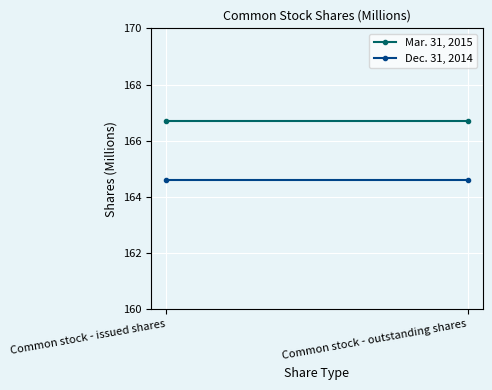

Is the value of Mar. 31, 2015 at Common stock - outstanding shares greater than the value of Dec. 31, 2014 at Common stock - outstanding shares?

Yes